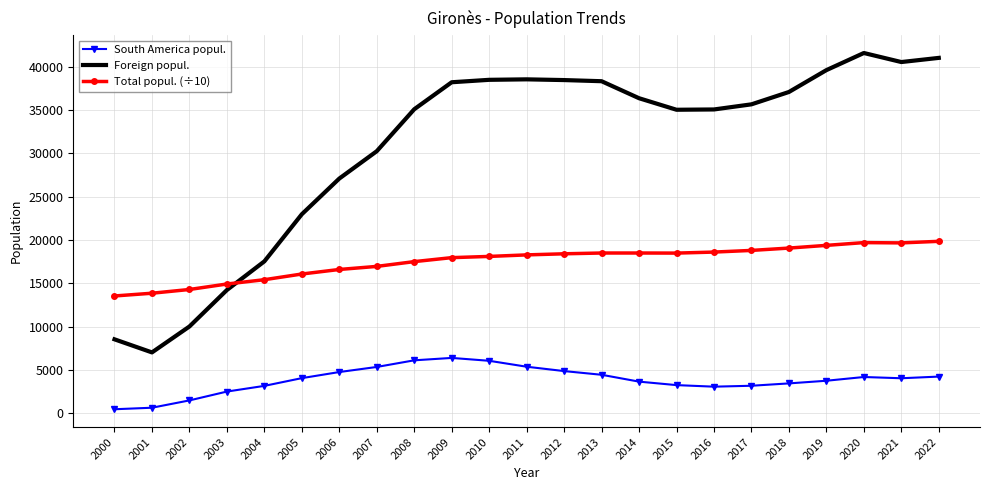

At which label does Foreign popul. first exceed 35676?

2009